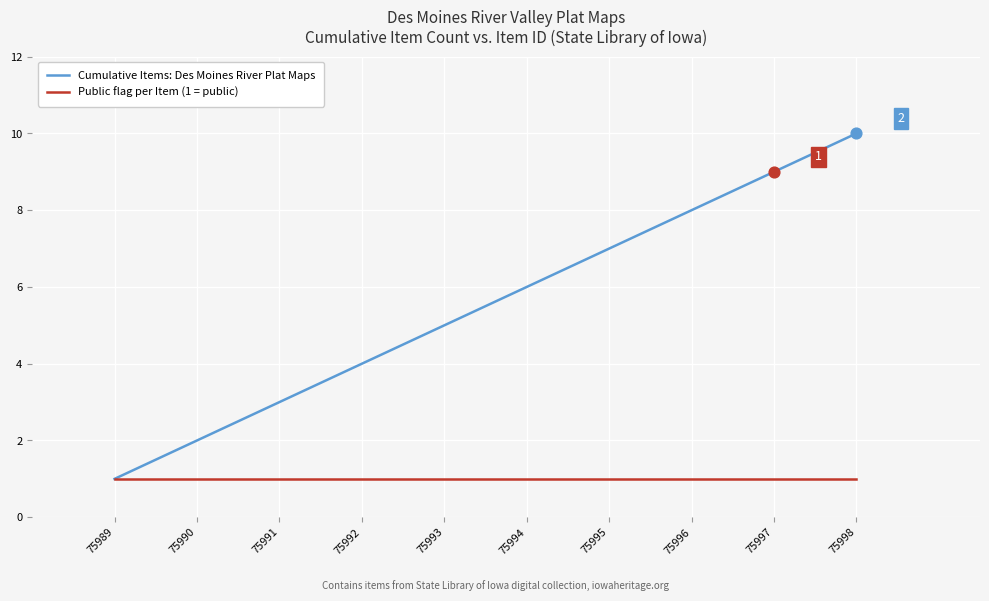

What are all the series names shown in the legend?

Cumulative Items: Des Moines River Plat Maps, Public flag per Item (1 = public)